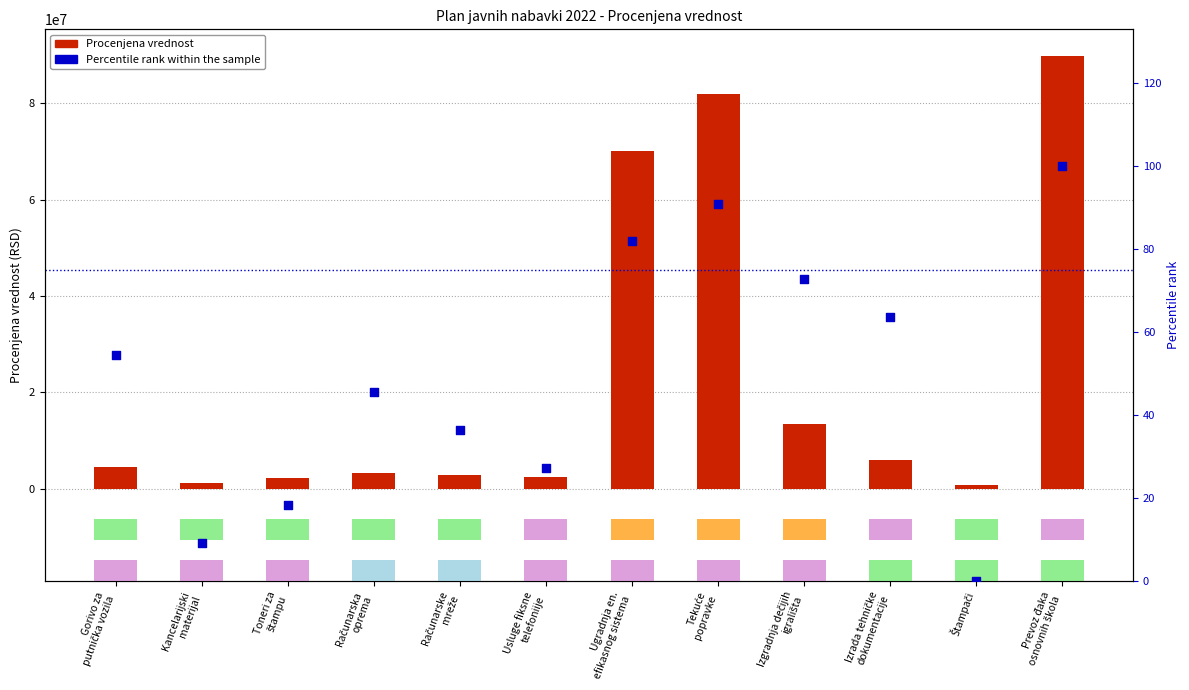

Is the value of Procenjena vrednost at Kancelarijski
materijal greater than the value of Percentile rank within the sample at Izgradnja dečijih
igrališta?

Yes